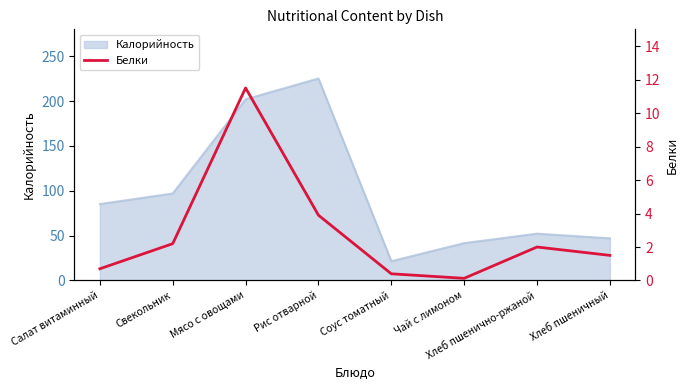

Which category has the lowest value in the Калорийность series?

Соус томатный